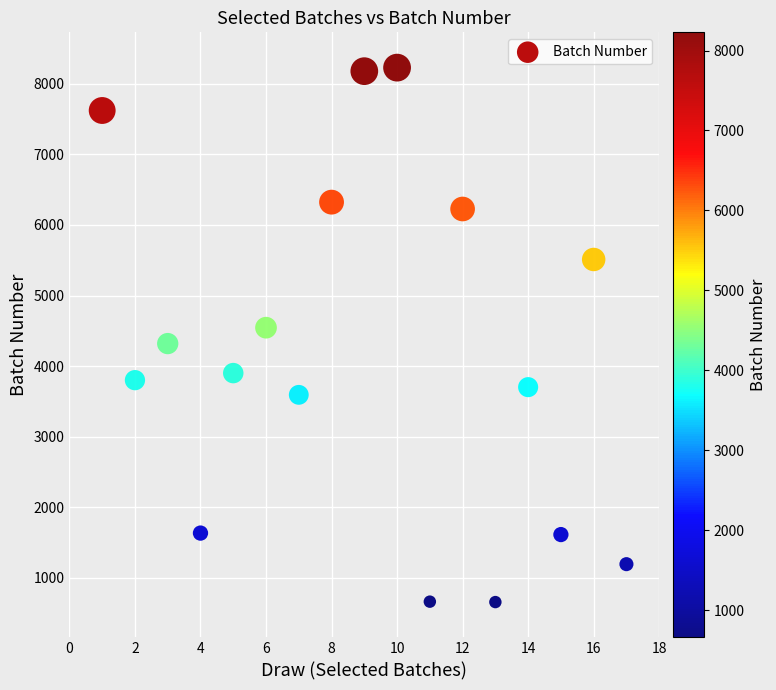

What is the range of Y values (max minus min)?

7569